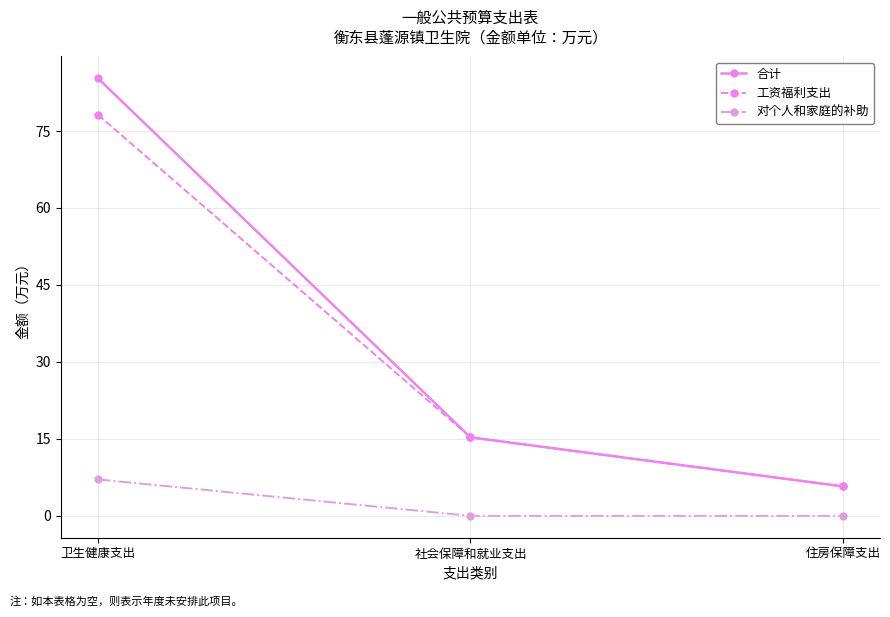

Reading left to right, extract all data points from this chart.

合计: 卫生健康支出=85.3	社会保障和就业支出=15.3	住房保障支出=5.7
工资福利支出: 卫生健康支出=78.2	社会保障和就业支出=15.3	住房保障支出=5.7
对个人和家庭的补助: 卫生健康支出=7.1	社会保障和就业支出=0.0	住房保障支出=0.0